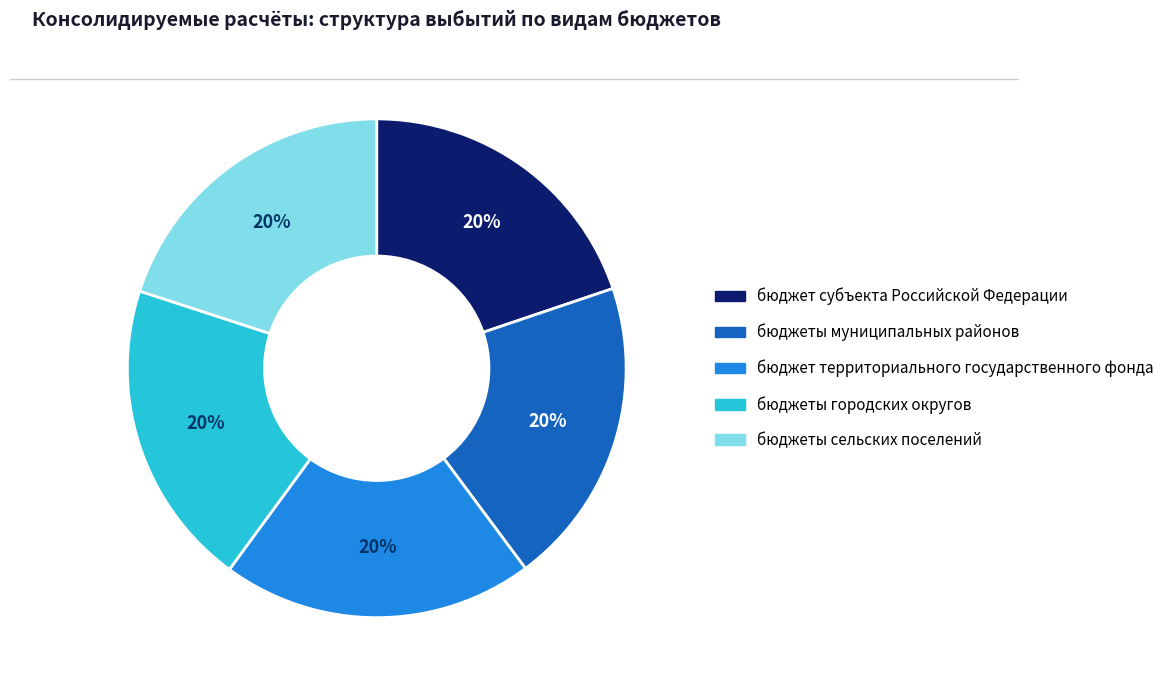

Approximately how many times larger is the value at бюджет субъекта Российской Федерации compared to бюджет территориального государственного фонда?

1.0